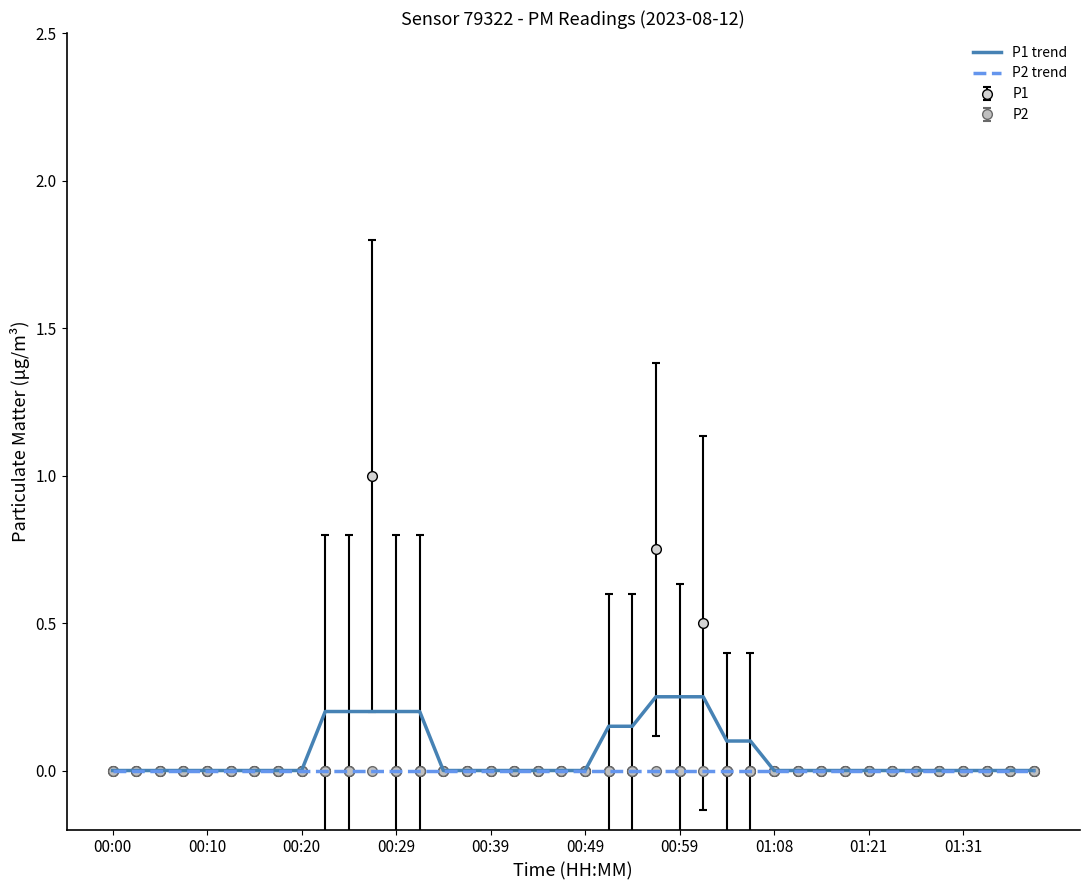

True or false: P1 trend and P2 trend cross at least once.

False